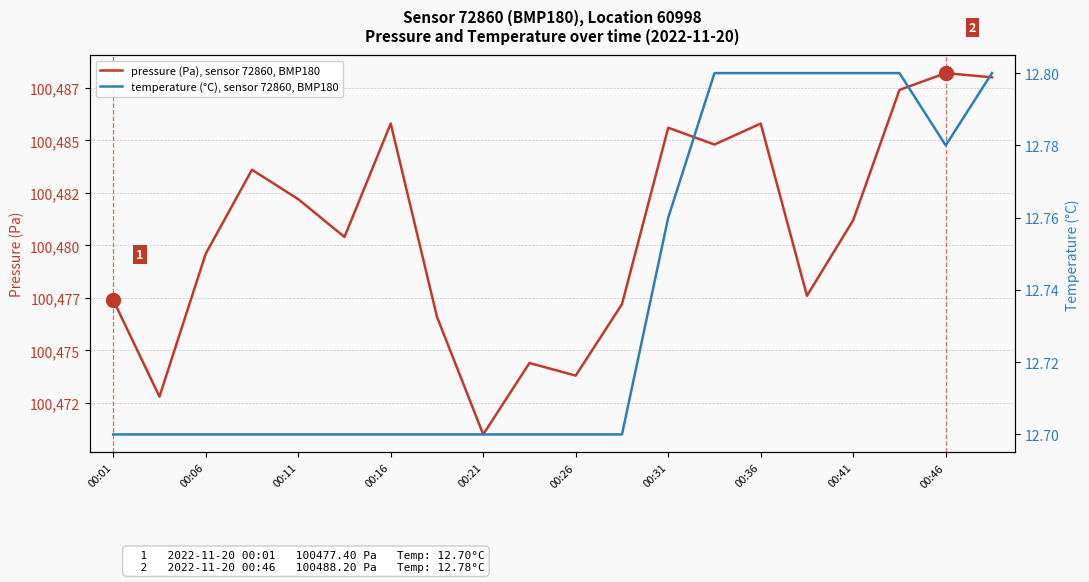

List the series in order of their overall mean, lowest first.

temperature (°C), sensor 72860, BMP180, pressure (Pa), sensor 72860, BMP180